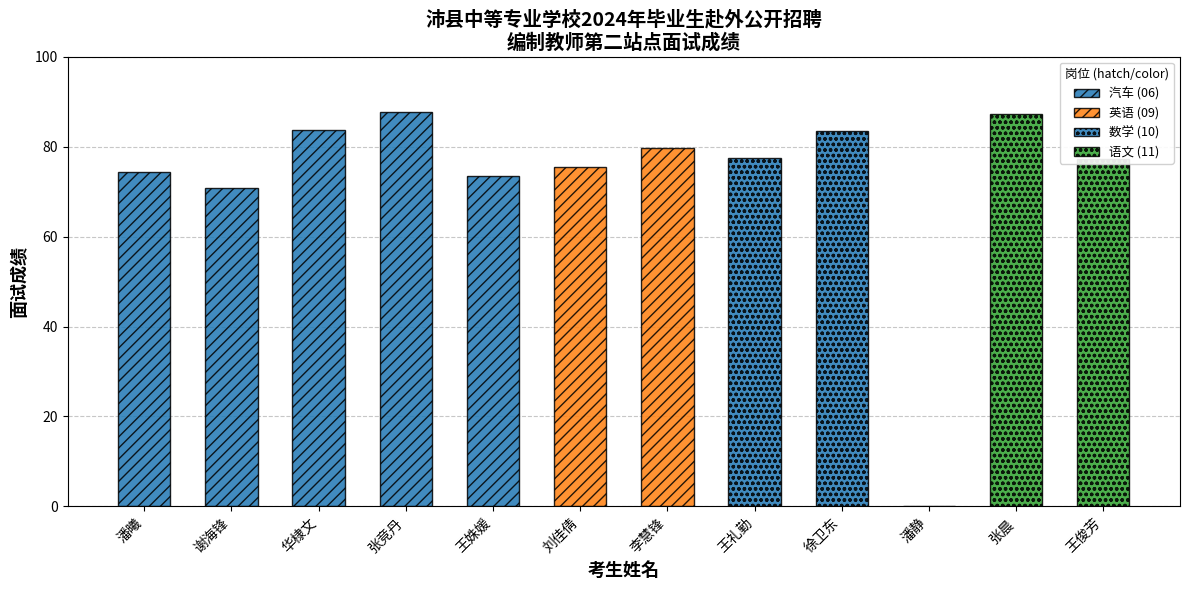

What is the value of the 8th bar from the left?

77.4